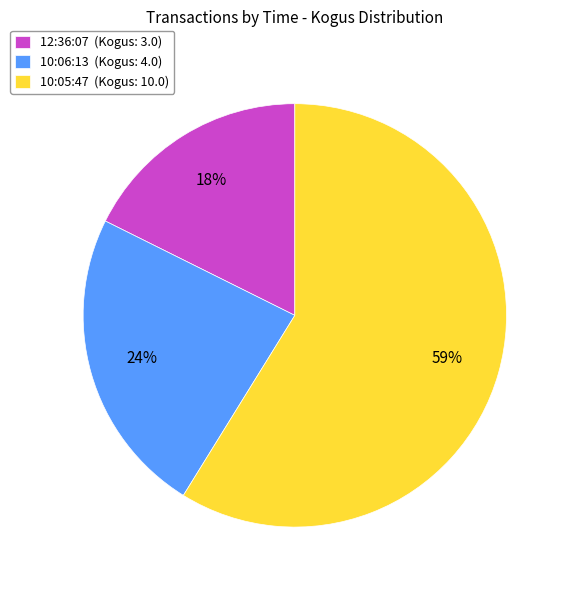

Does 12:36:07 account for over 50% of the chart?

No